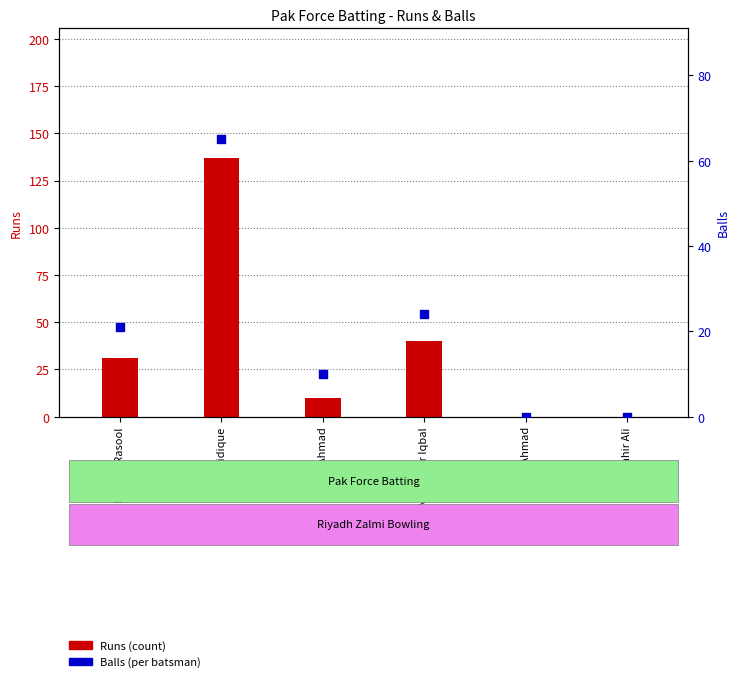

Is the value of Balls at Tahir Ali greater than the value of Runs at Nisar Ahmad?

No